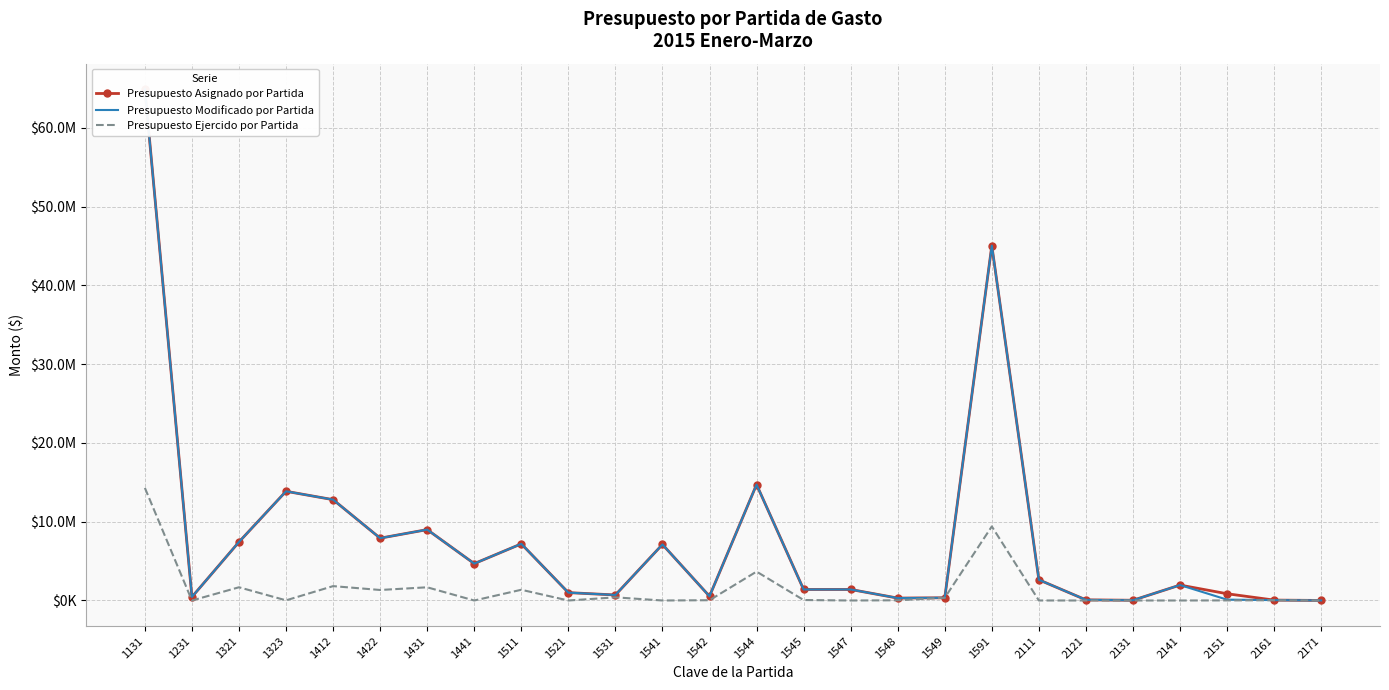

Which series has the widest spread of values?

Presupuesto Asignado por Partida